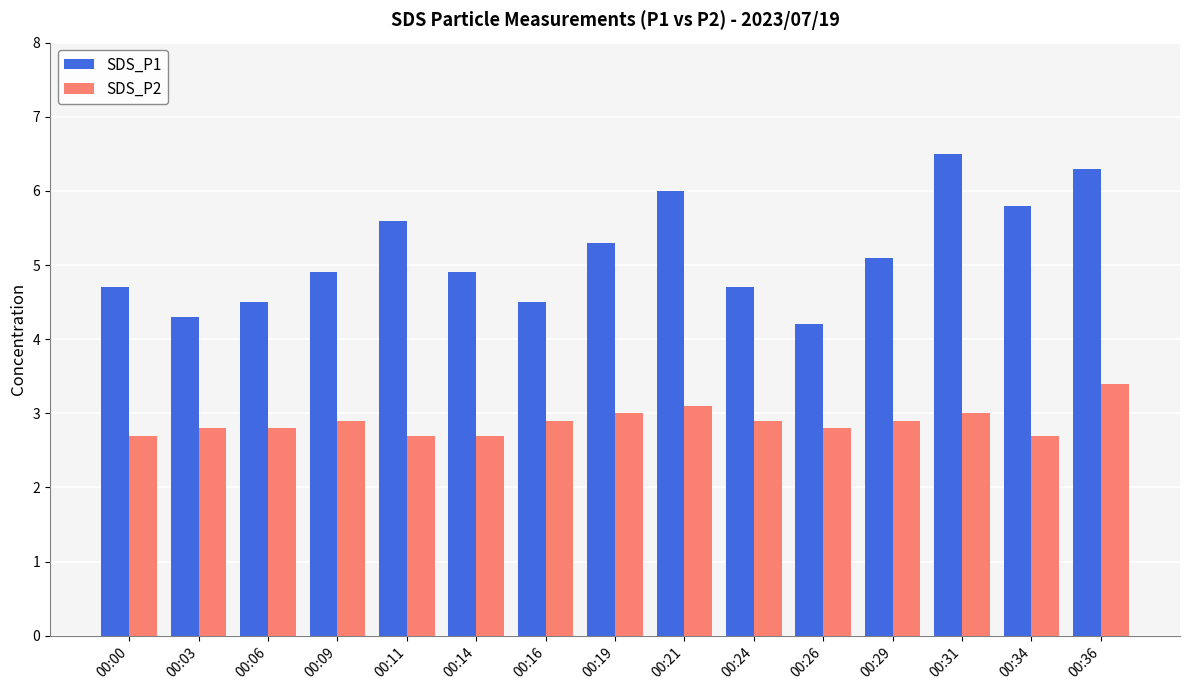

What is the sum of the SDS_P1 values at 00:16 and 00:03?

8.8